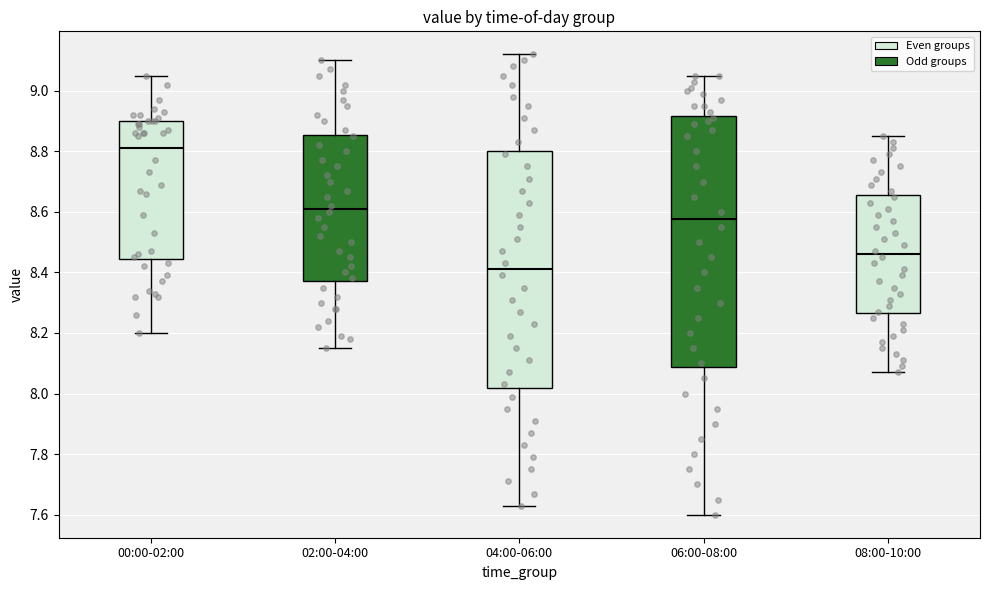

Which box's median line is the highest?

00:00-02:00